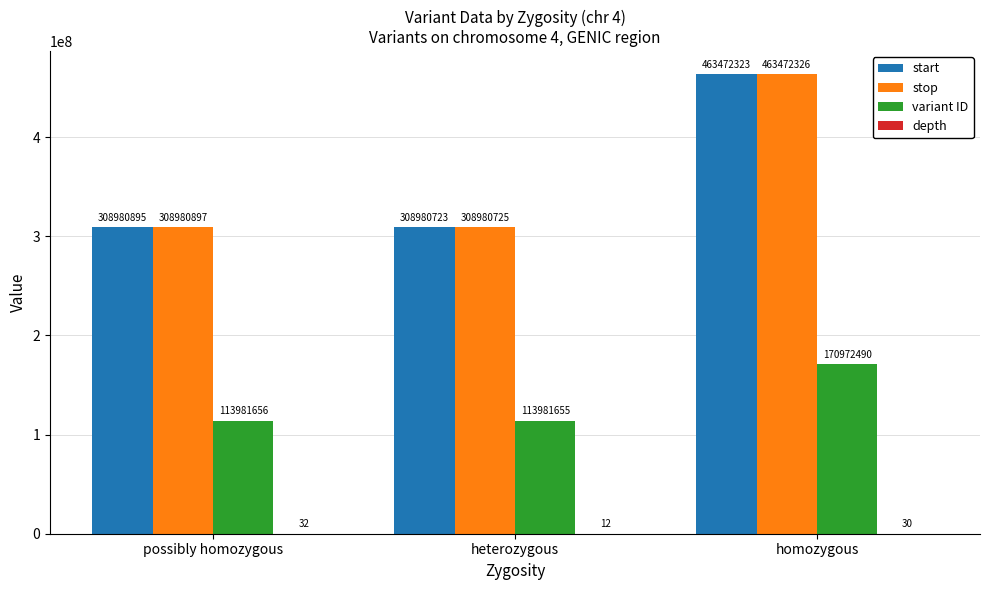

The stop series shows 463472326 at homozygous. True or false?

True